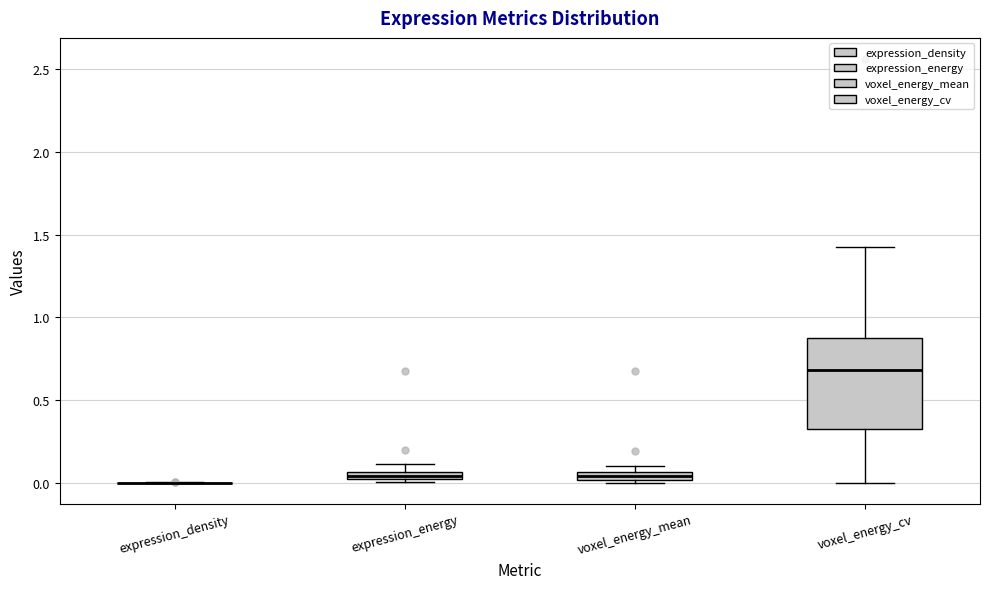

Comparing the boxes themselves (not the whiskers), which one is the tallest?

voxel_energy_cv